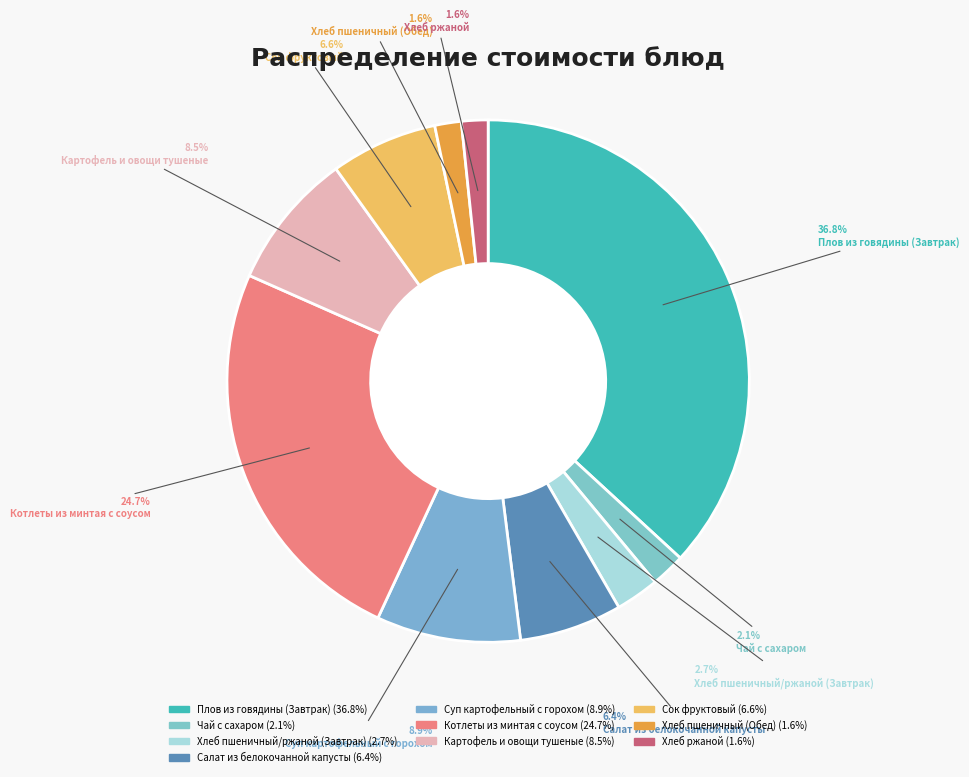

Is there a majority slice in this chart?

No